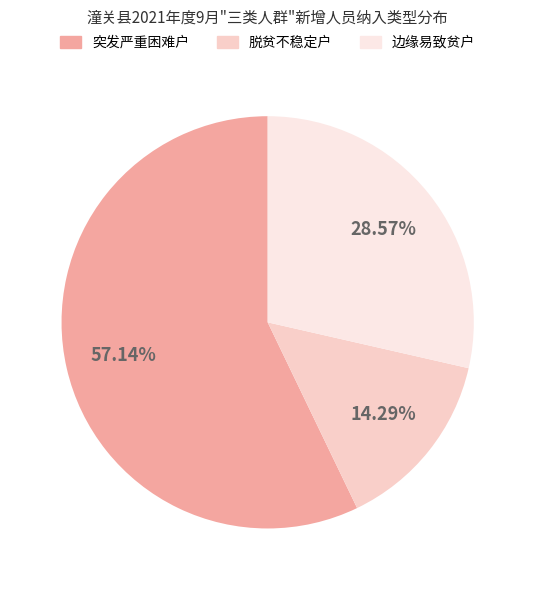

Which slice is the largest?

突发严重困难户